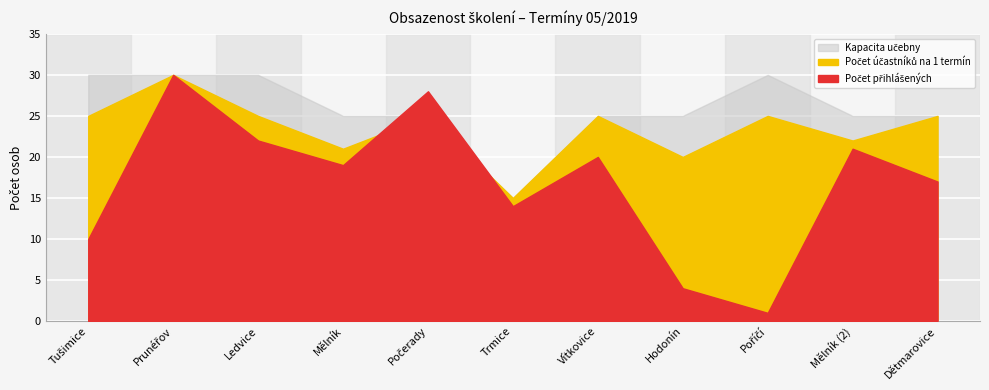

True or false: Kapacita učebny and Počet účastníků na 1 termín cross at least once.

False